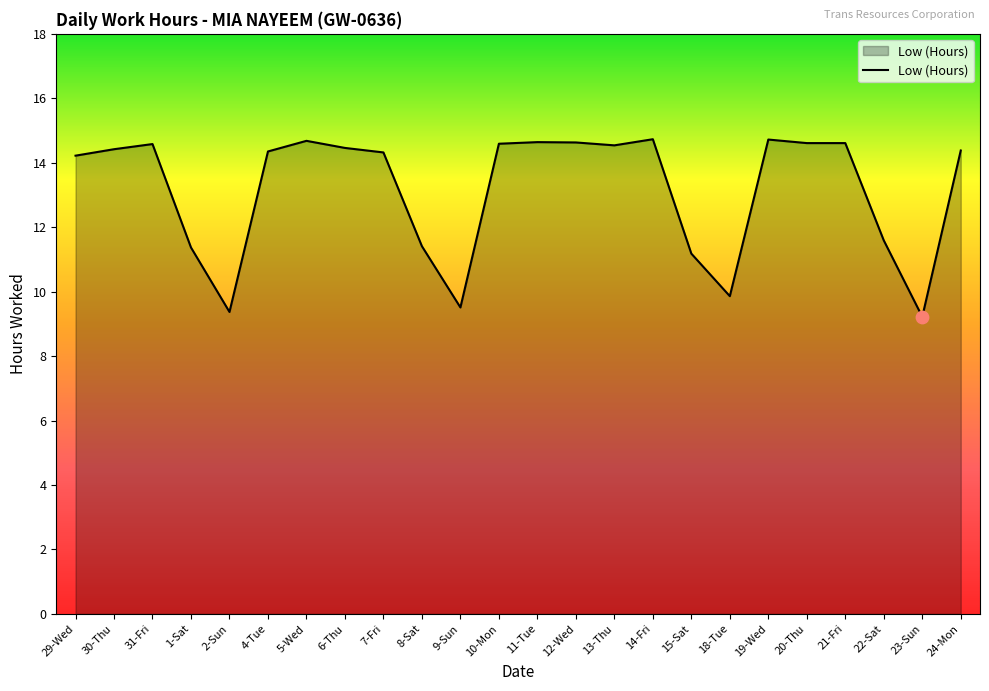

Between 2-Sun and 21-Fri, which is larger?

21-Fri